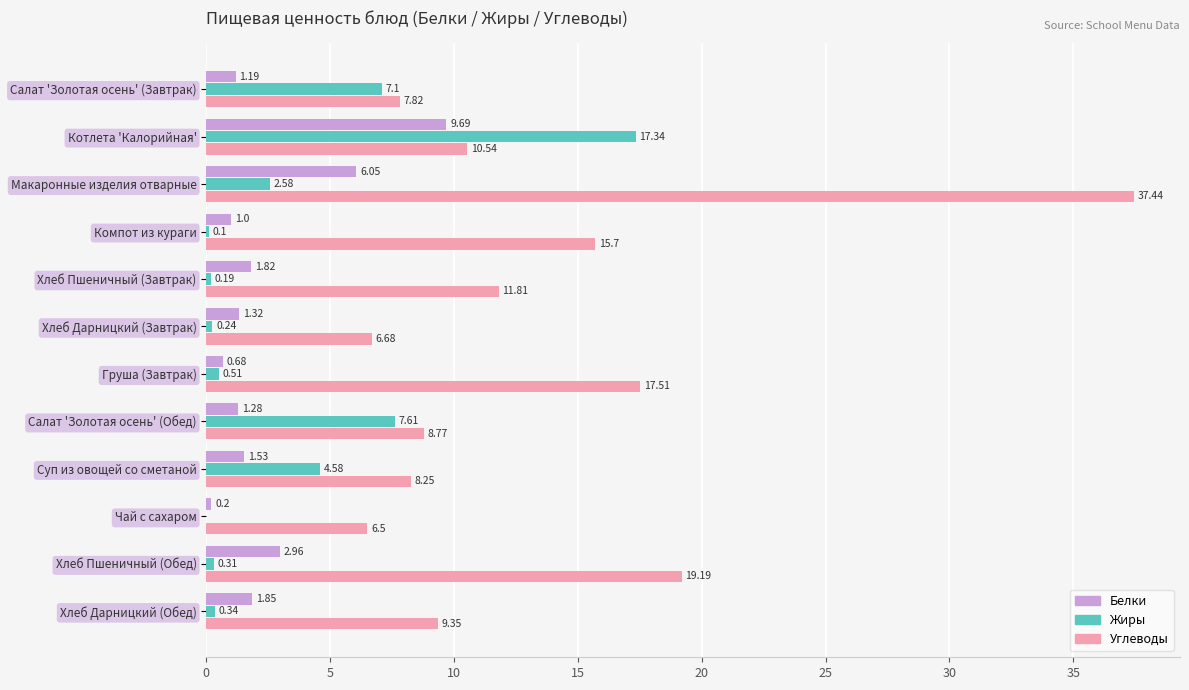

Between Макаронные изделия отварные and Компот из кураги, which series saw the biggest shift?

Углеводы